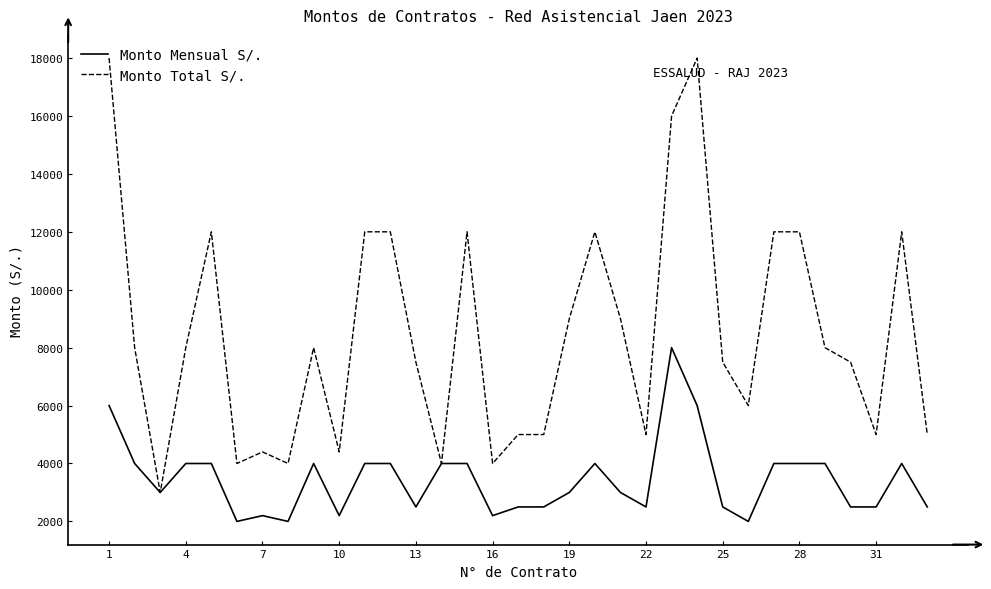

List the series in order of their overall mean, lowest first.

Monto Mensual S/., Monto Total S/.